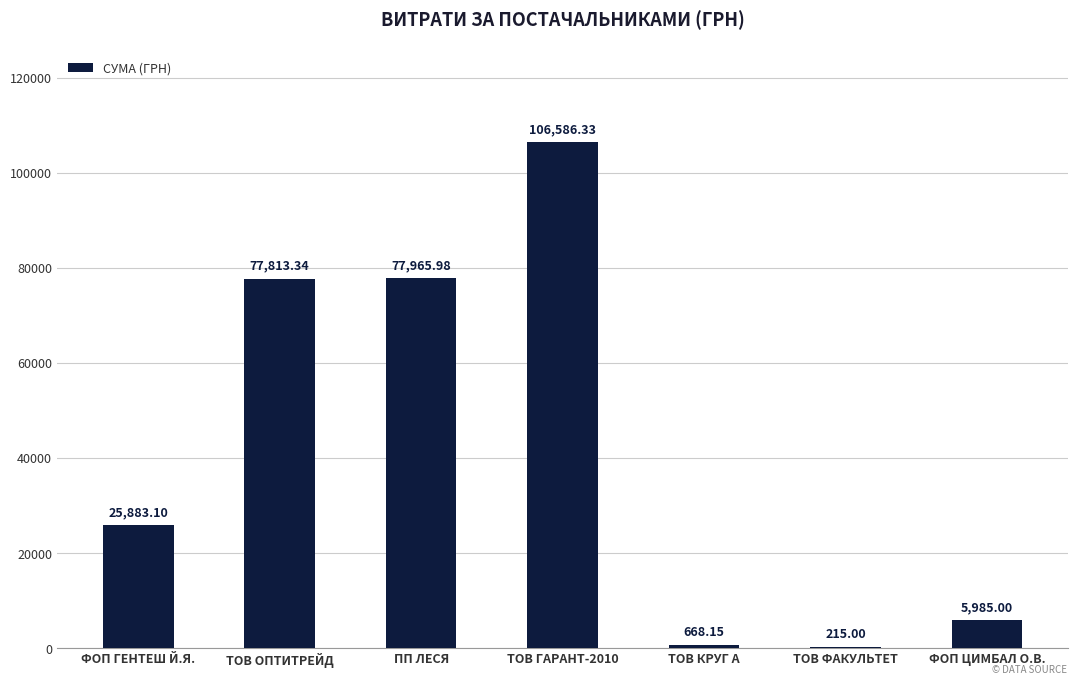

What is the sum of the values at ПП ЛЕСЯ and ТОВ ГАРАНТ-2010?

184552.3